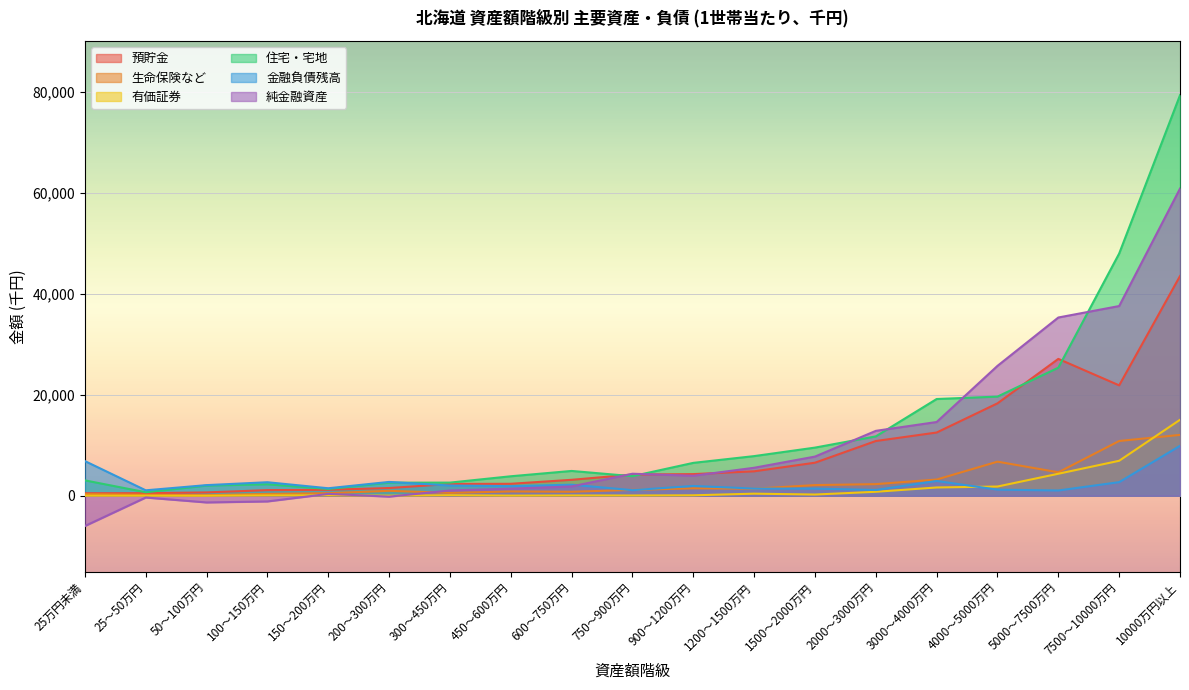

List the labels in order of 純金融資産 value, largest first.

10000万円以上, 7500～10000万円, 5000～7500万円, 4000～5000万円, 3000～4000万円, 2000～3000万円, 1500～2000万円, 1200～1500万円, 750～900万円, 900～1200万円, 600～750万円, 450～600万円, 300～450万円, 150～200万円, 200～300万円, 25～50万円, 100～150万円, 50～100万円, 25万円未満